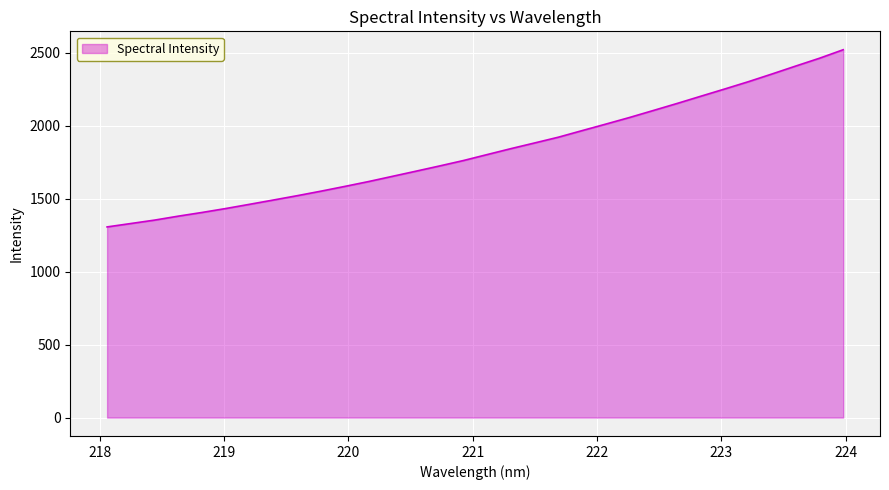

What is the smallest value displayed?

1307.0